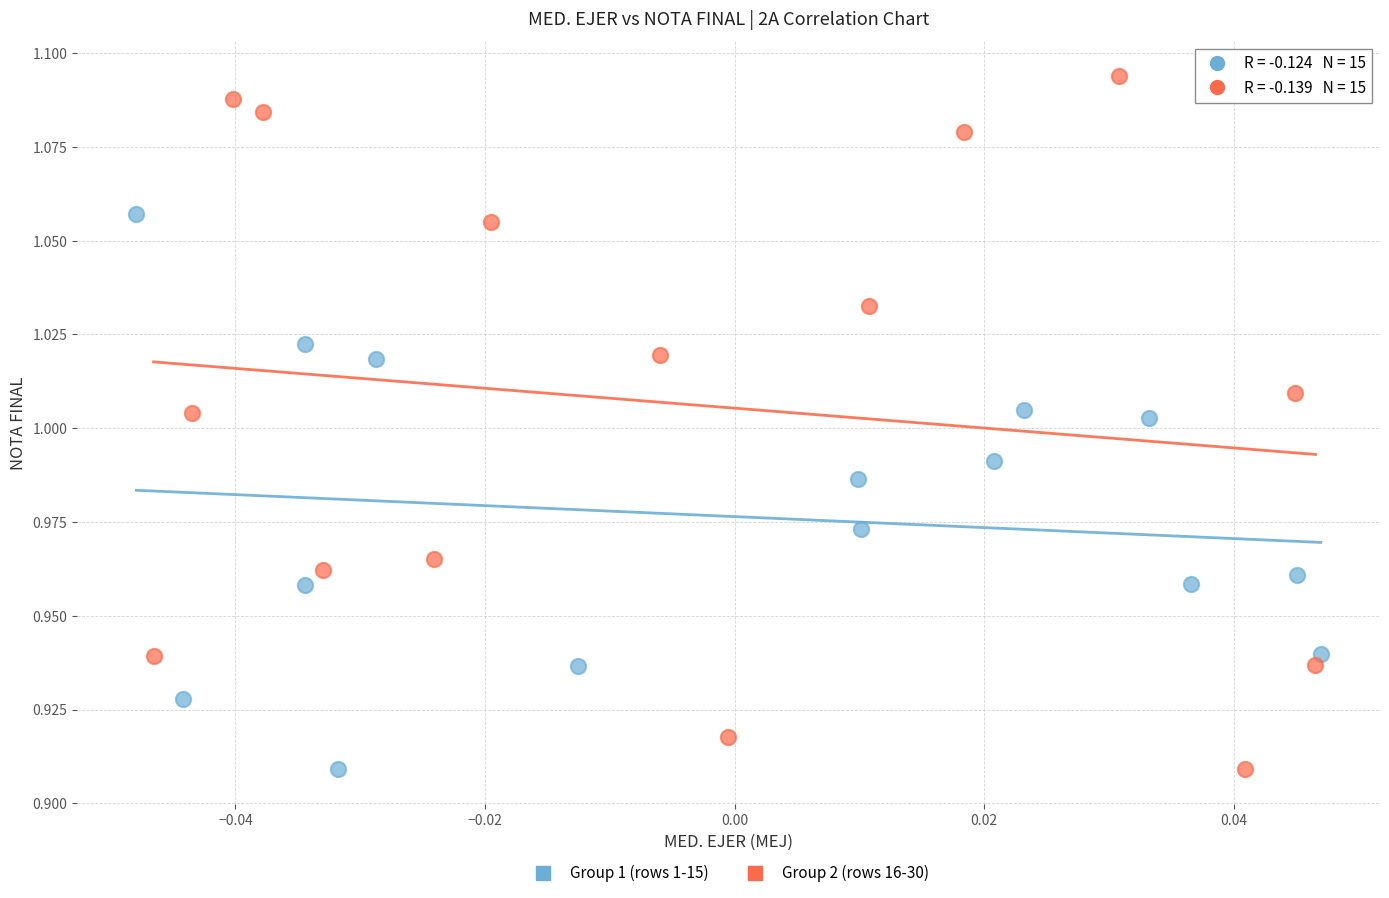

Which series has the widest spread of Y values?

Group 2 (rows 16-30)